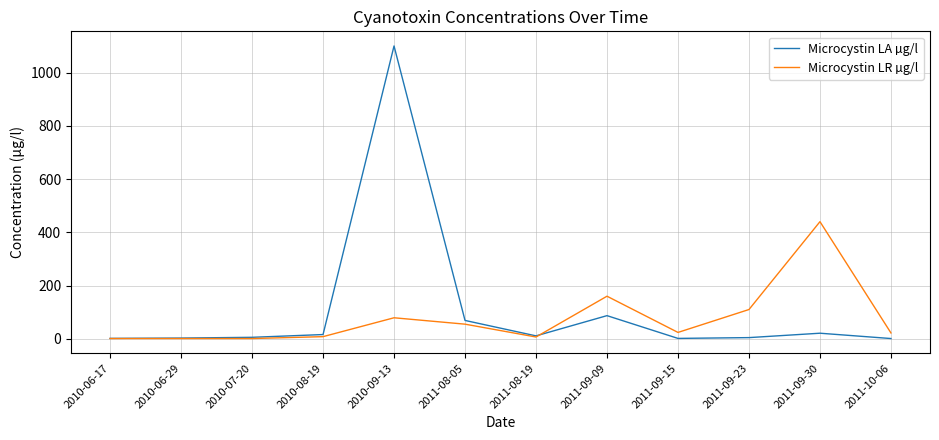

At which category is the sum across all series the highest?

2010-09-13